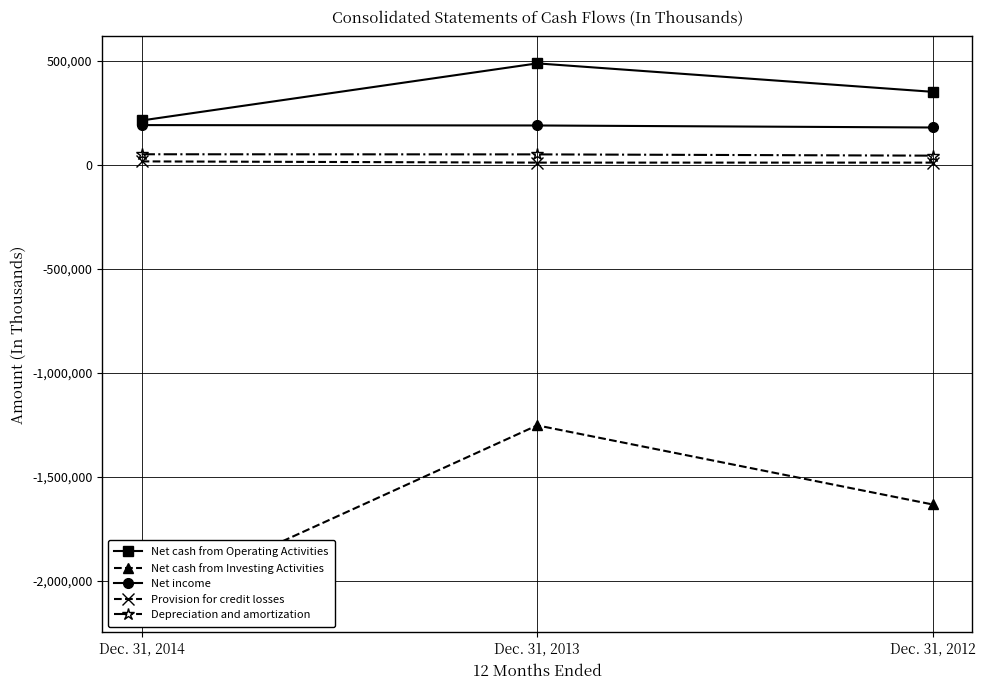

How many lines are shown in the chart?

5